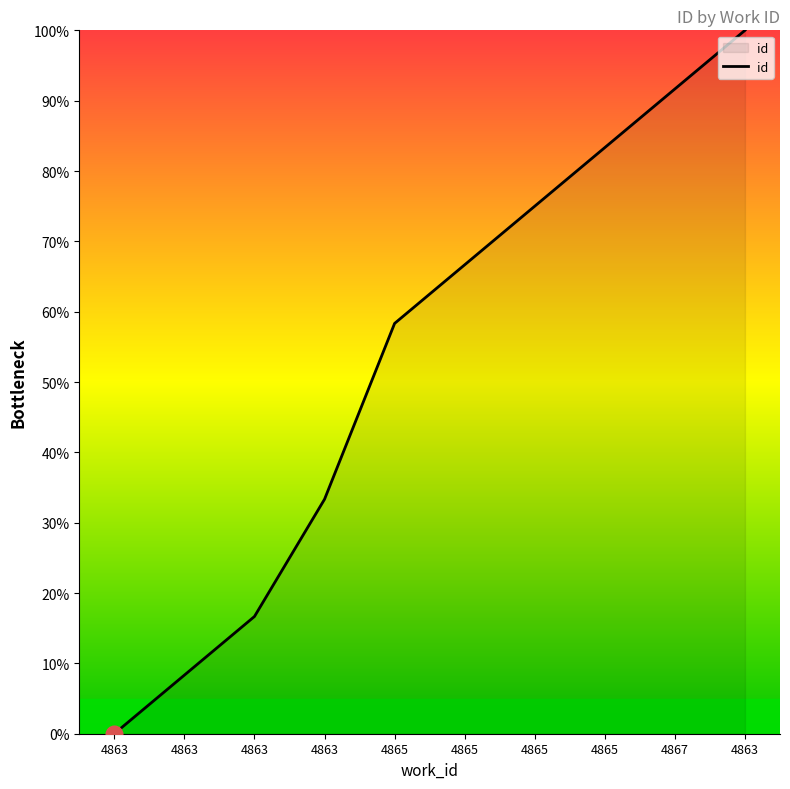

What is the difference between the maximum and second lowest values?

91.7